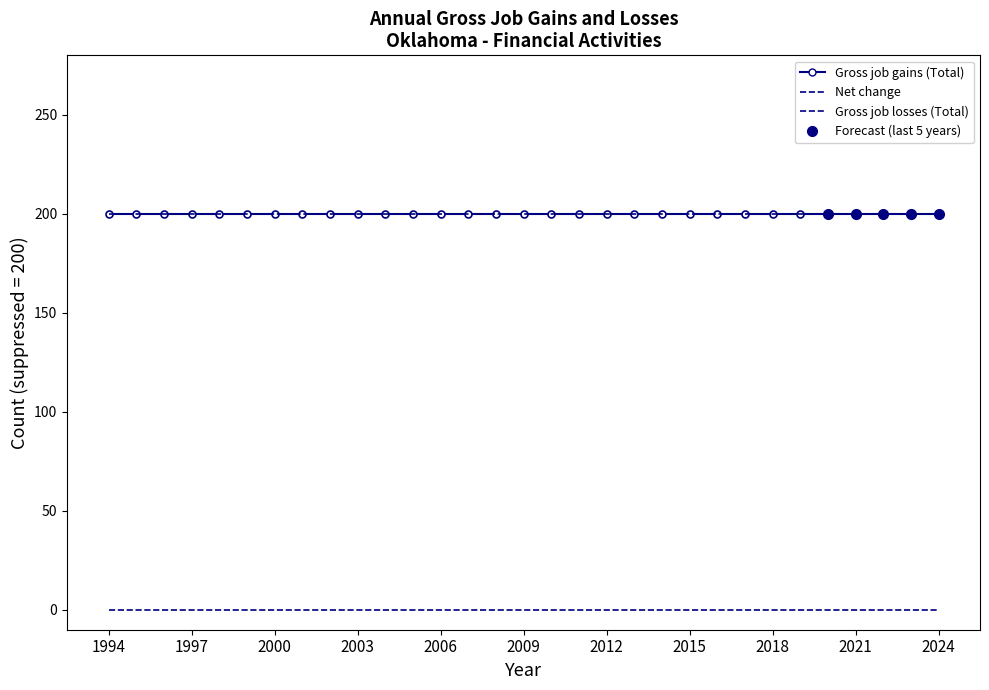

What are all the series names shown in the legend?

Gross job gains (Total), Net change, Gross job losses (Total)